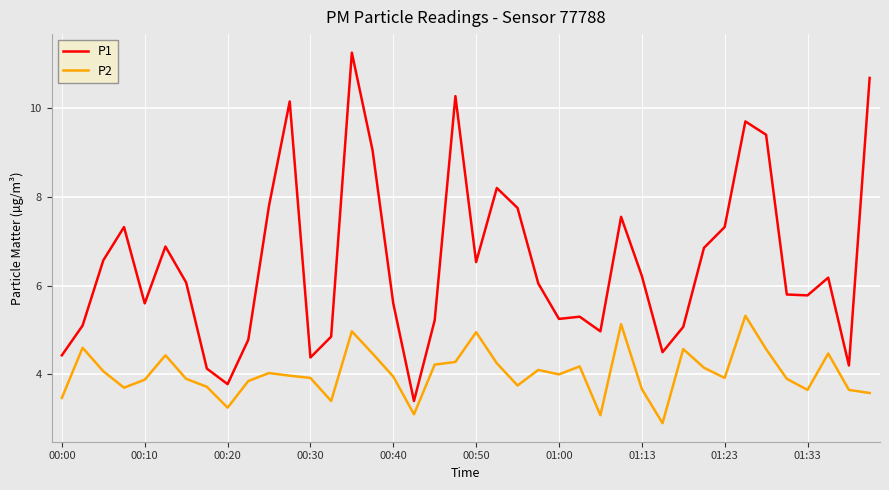

What is the difference between the maximum and minimum values in the P2 series?

2.4